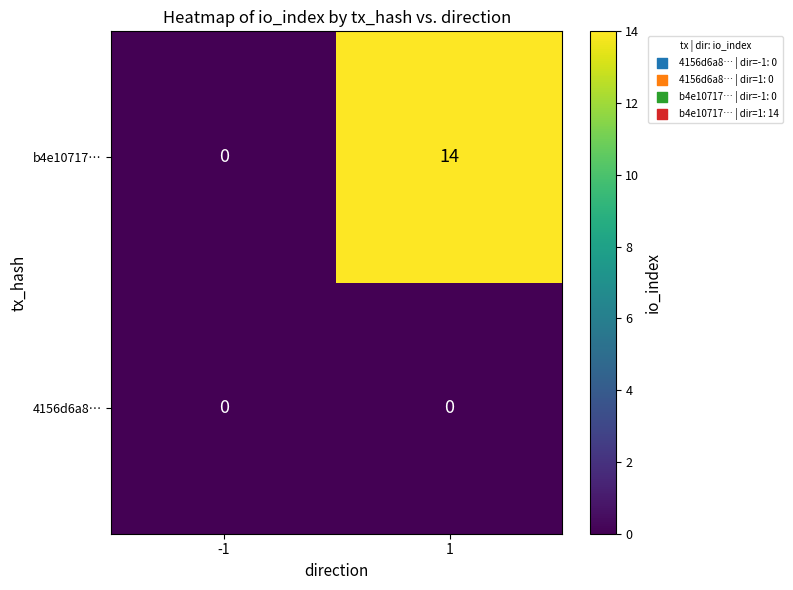

How many data points does each series have?

2